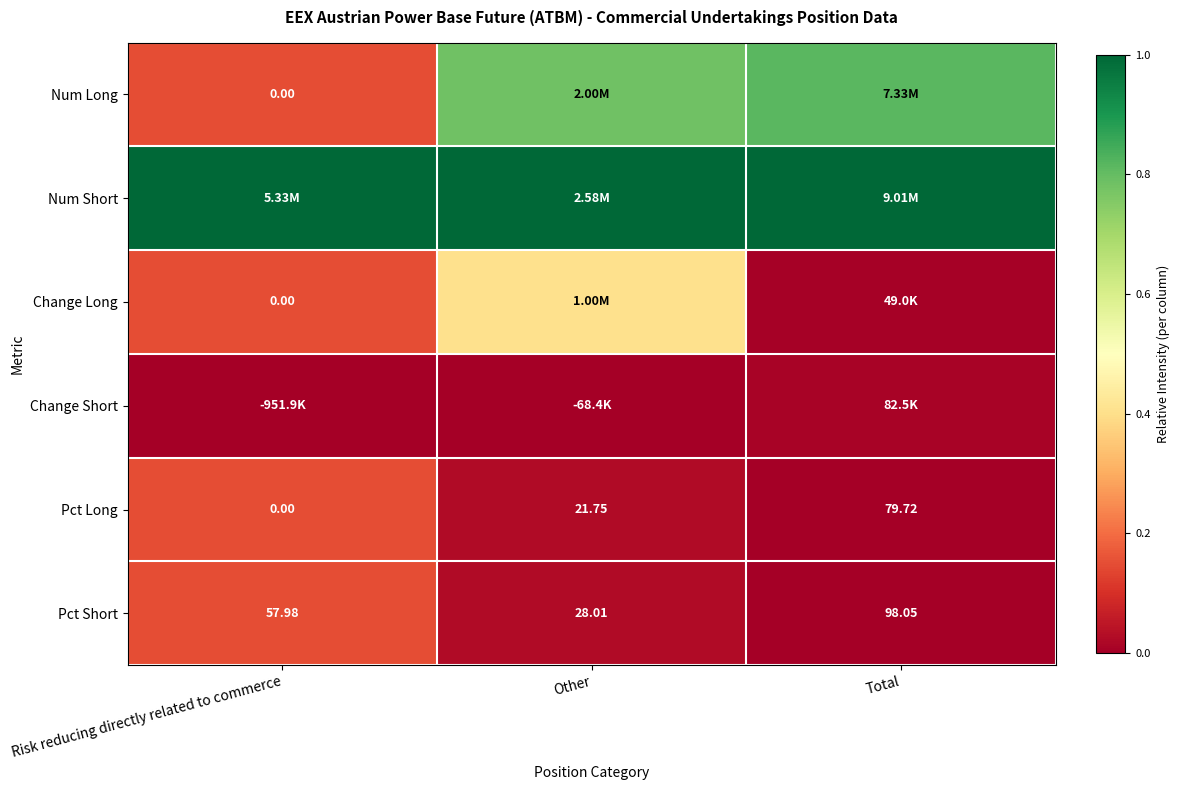

Where does the Pct Short series first go above 57?

Risk reducing directly related to commerce